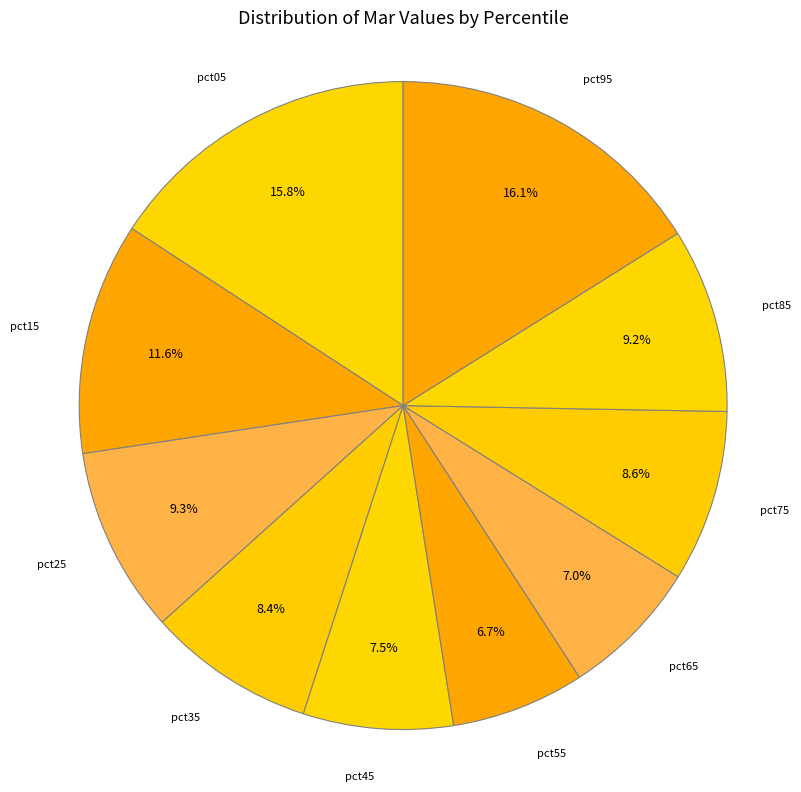

To the nearest percent, what portion does pct55 represent?

7%